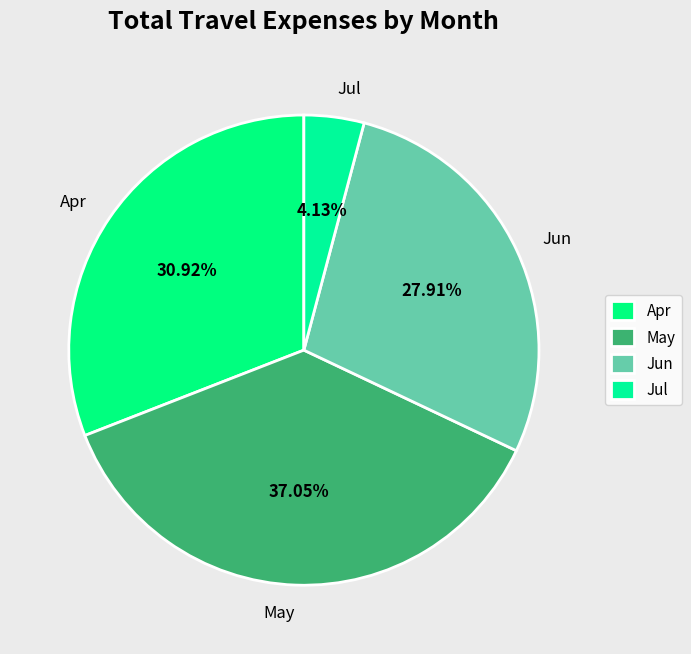

Rank the categories by value from highest to lowest.

May, Apr, Jun, Jul